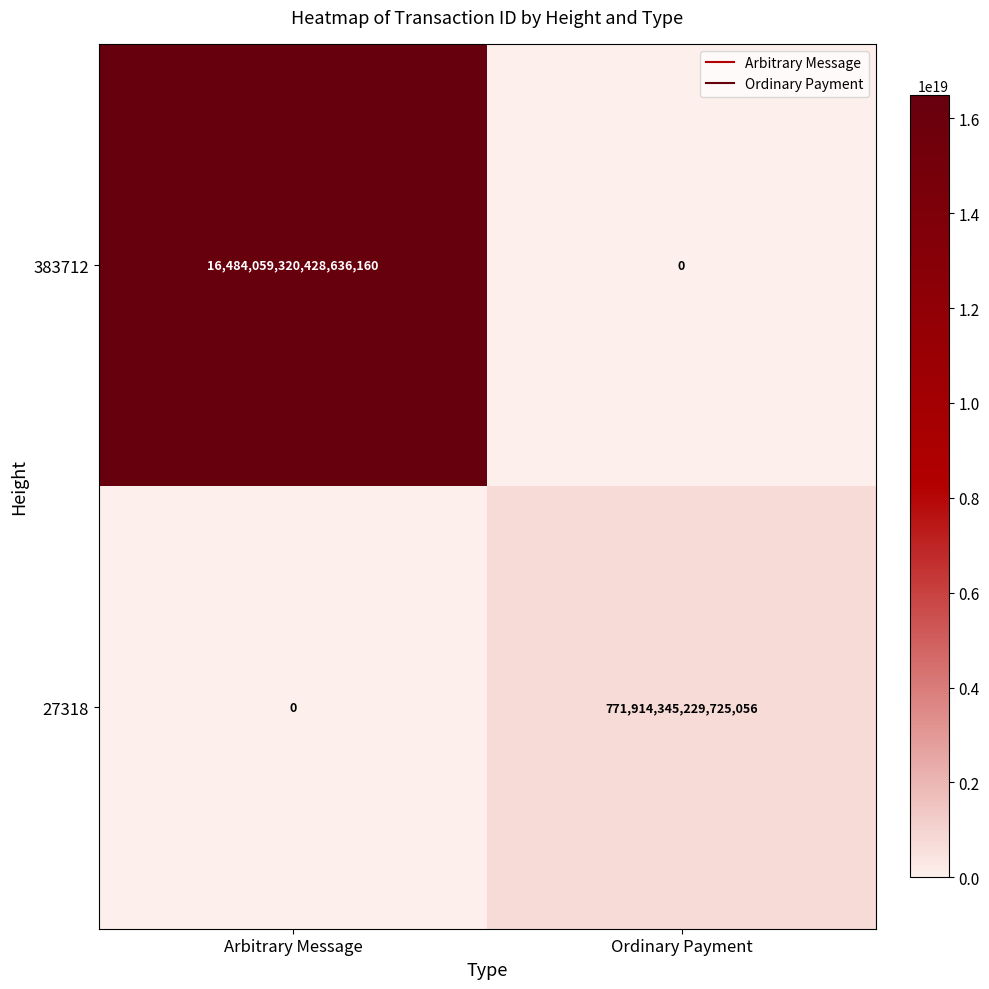

The 383712 series shows 11247506838795487232 at Ordinary Payment. True or false?

False